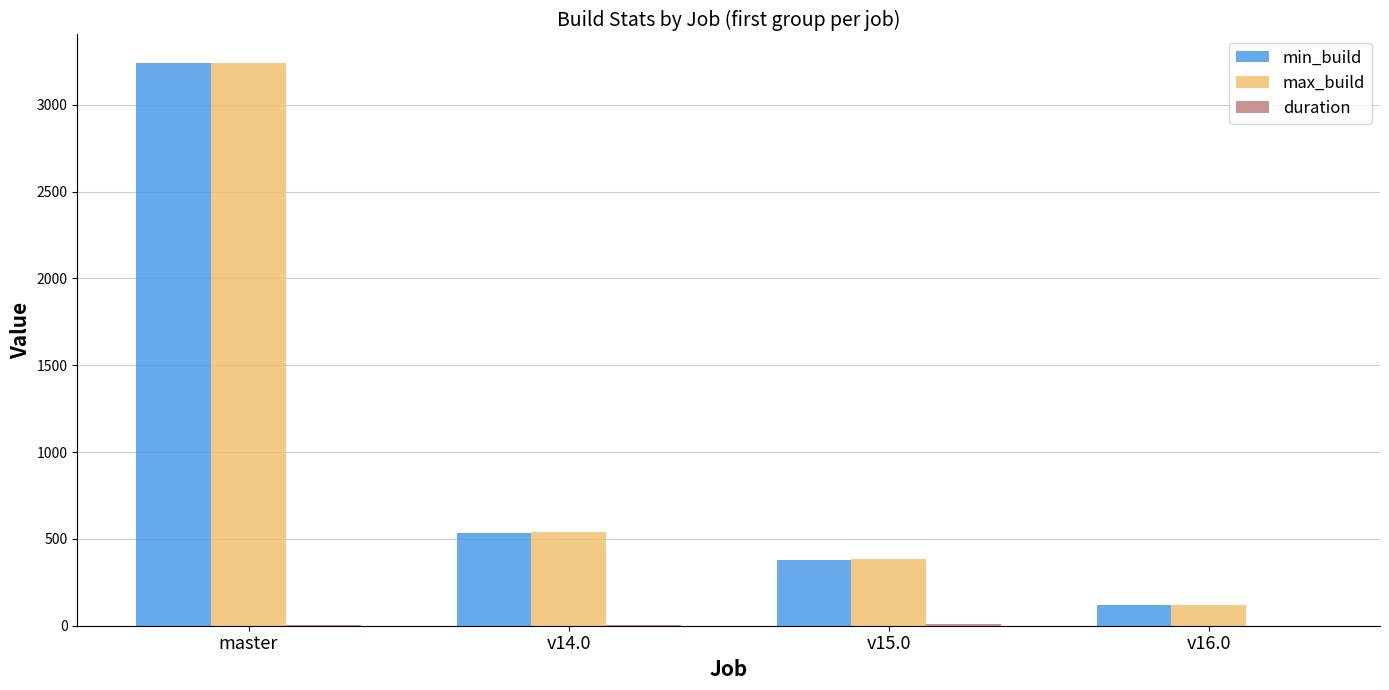

Are the bars horizontal?

No